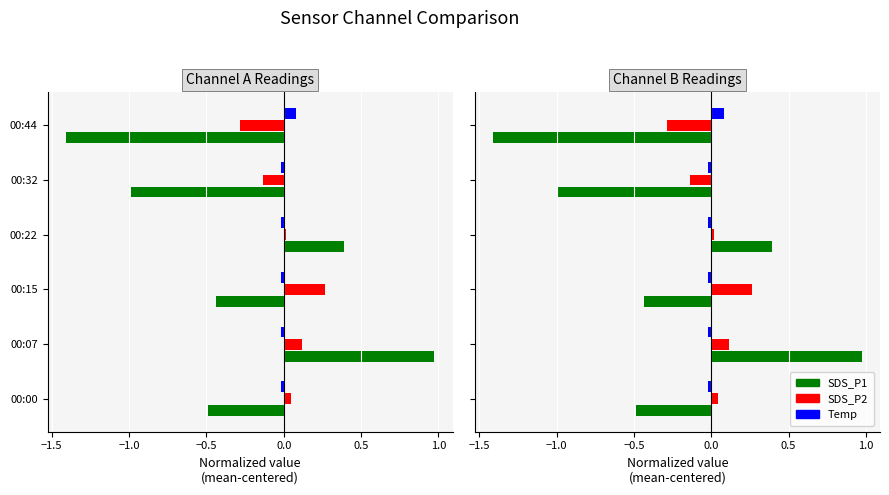

How many series are shown in this chart?

3